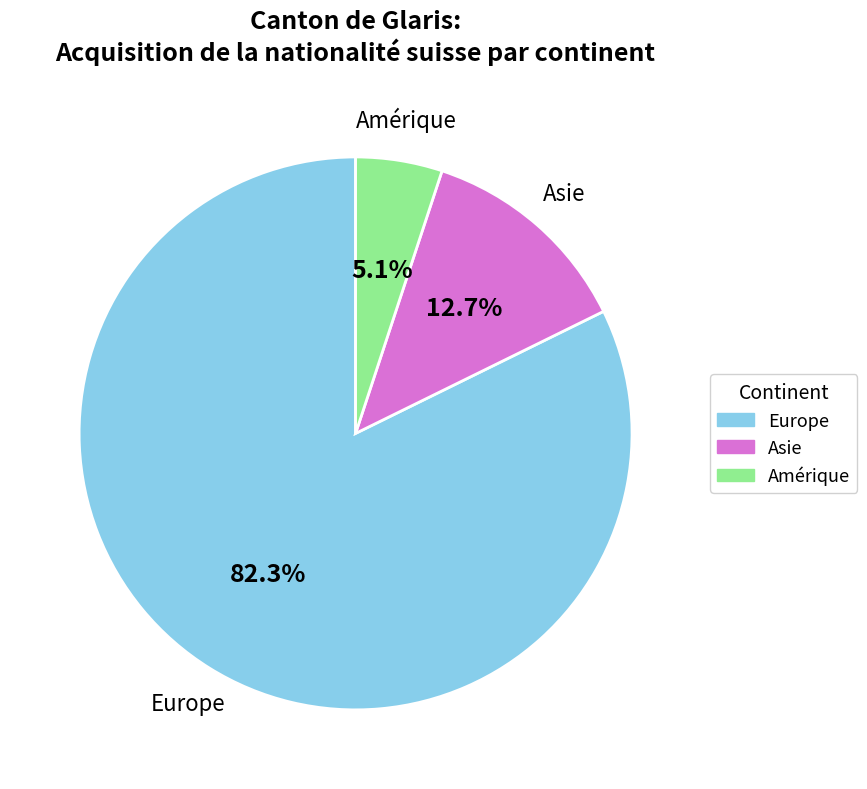

Does any single category account for the majority?

Yes